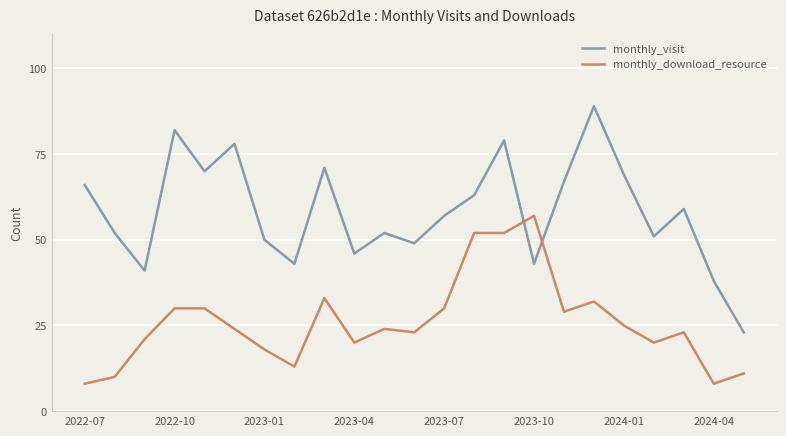

Which series has the widest spread of values?

monthly_visit